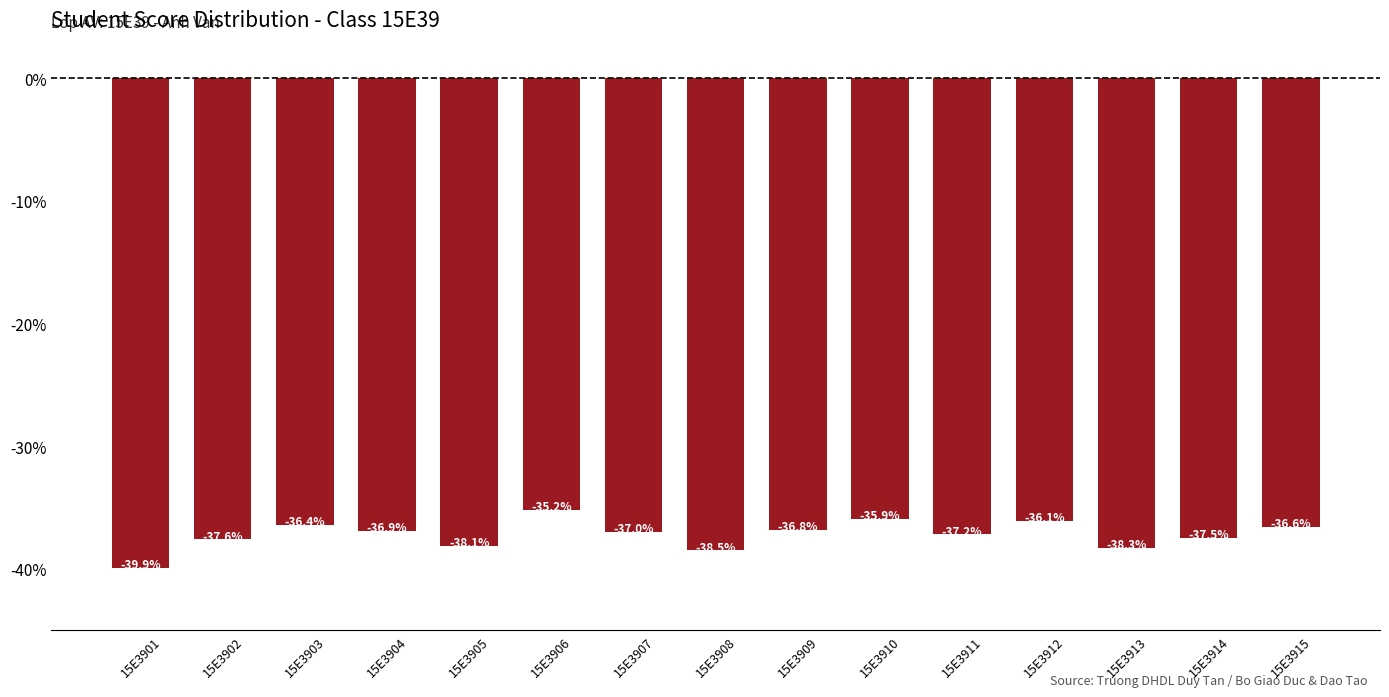

How many data points are above -37?

7